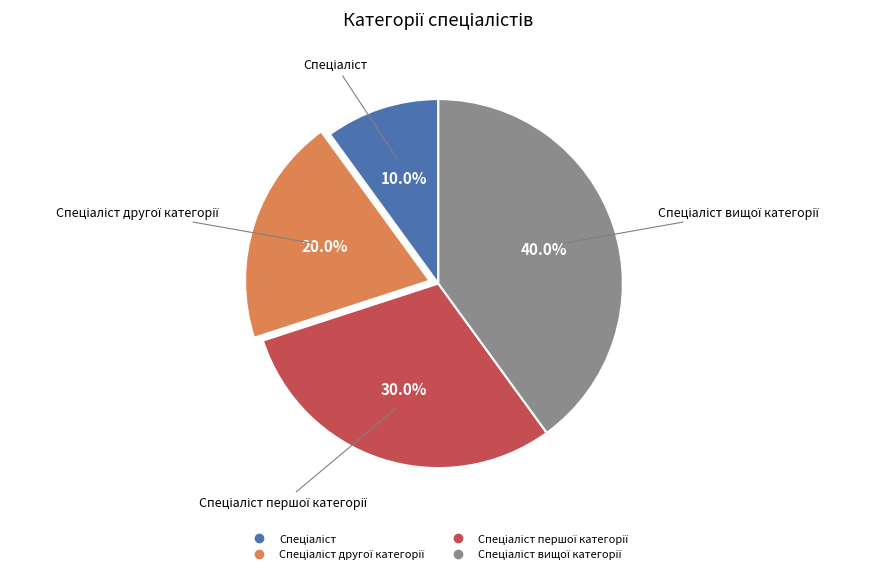

How many segments does this pie chart have?

4